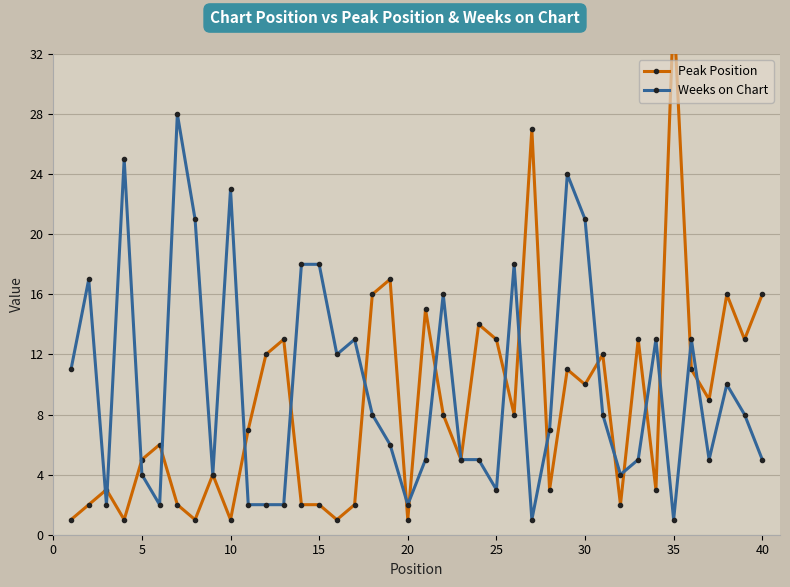

How many values in the Weeks on Chart series exceed 8?

17